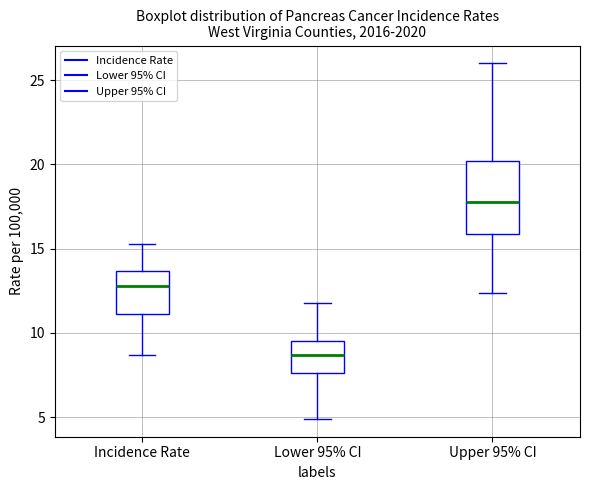

Which box is the tallest, from its lower edge to its upper edge?

Upper 95% CI